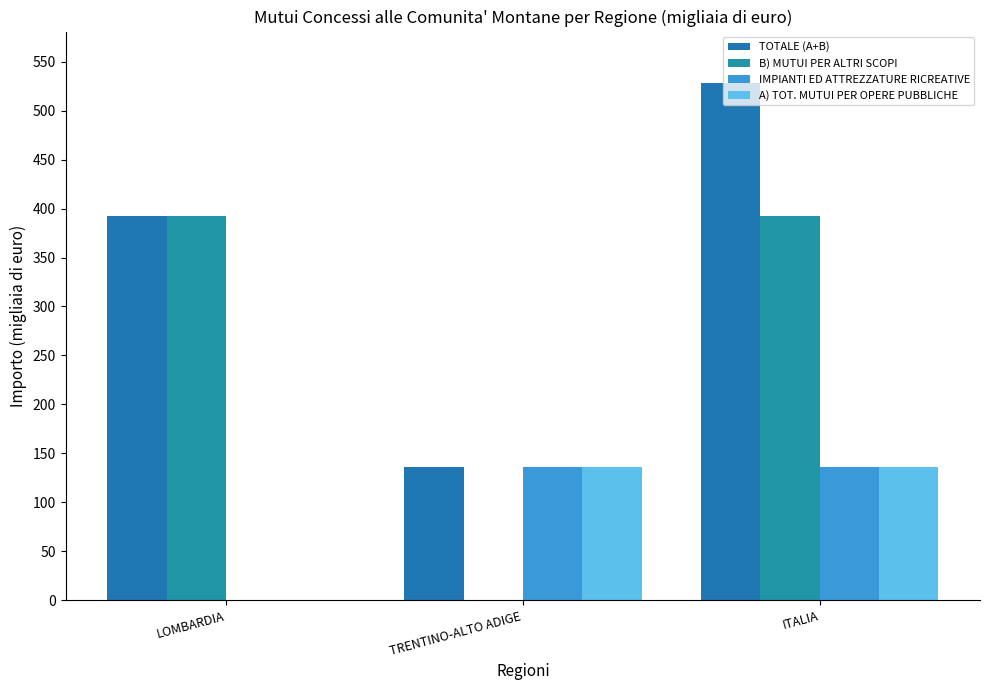

How many groups of bars are there?

3